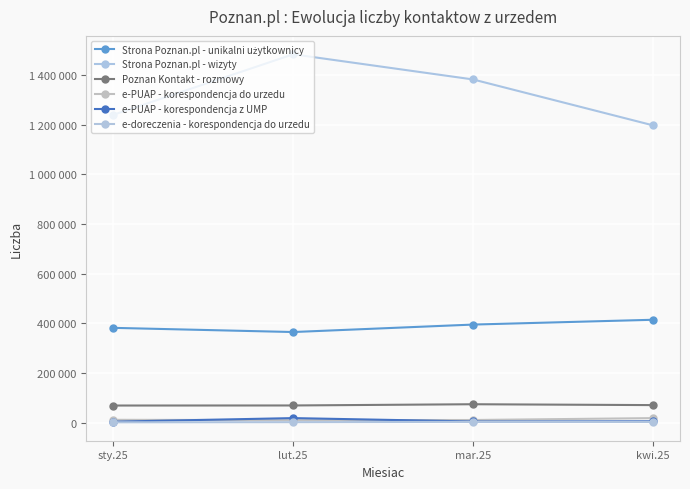

Is this an area chart (filled region under the line)?

No